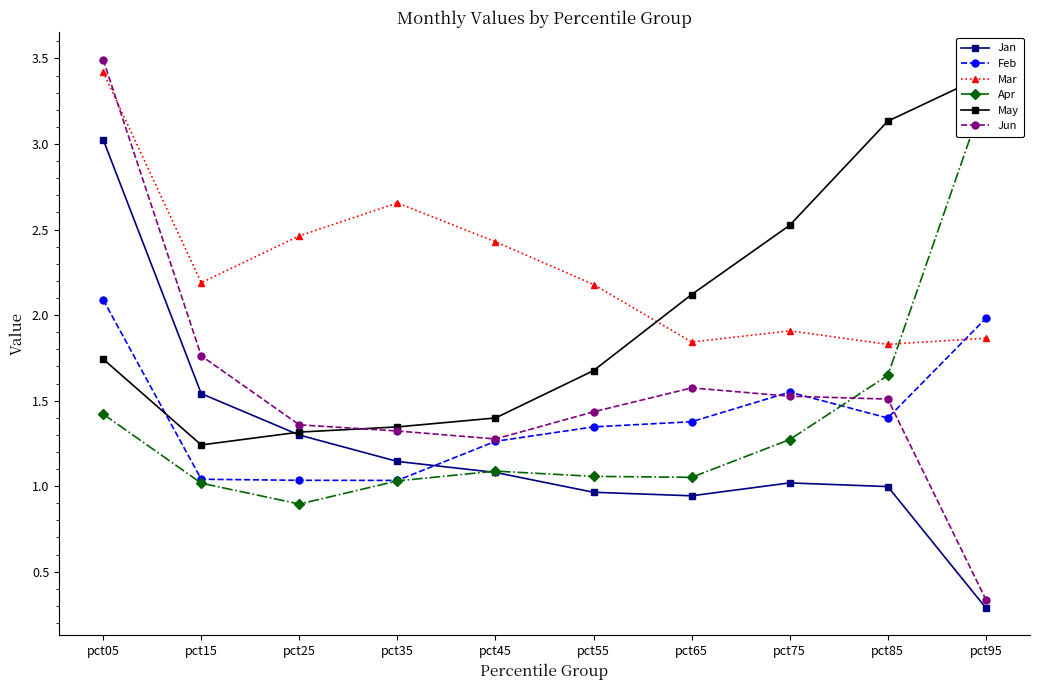

After their last crossing, which series has the higher values: Jun or Apr?

Apr